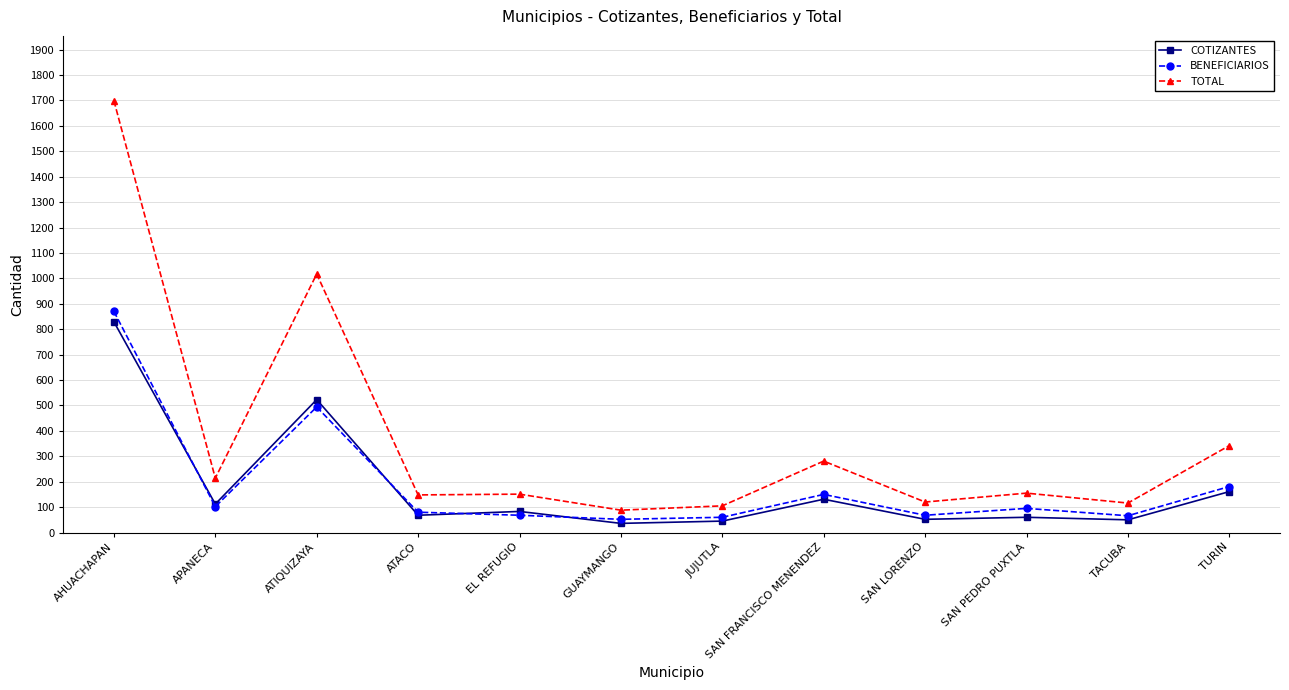

Rank the series at TACUBA from lowest to highest value.

COTIZANTES, BENEFICIARIOS, TOTAL